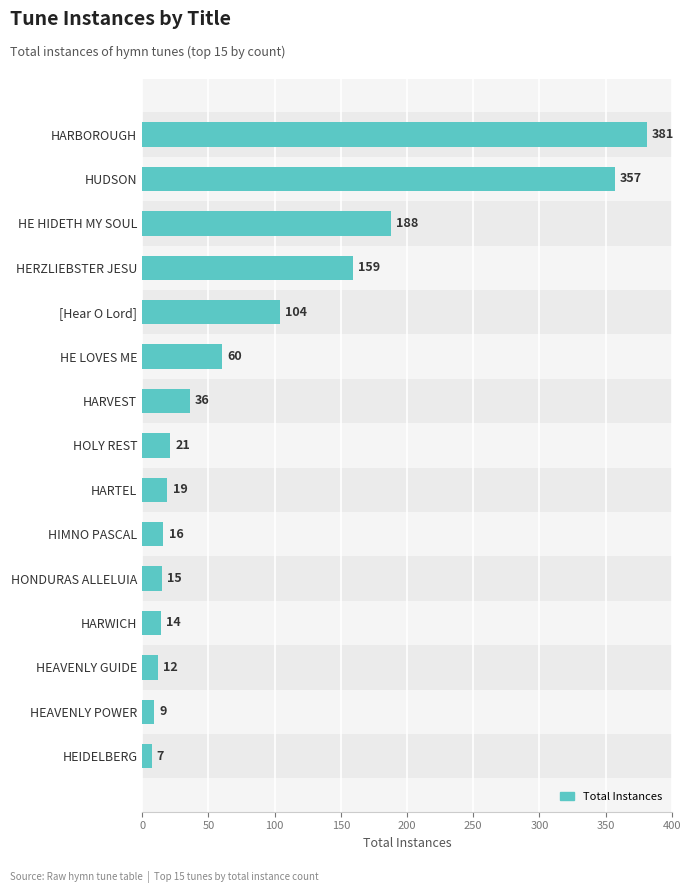

What is the label of the 2nd bar from the bottom?

HEAVENLY POWER